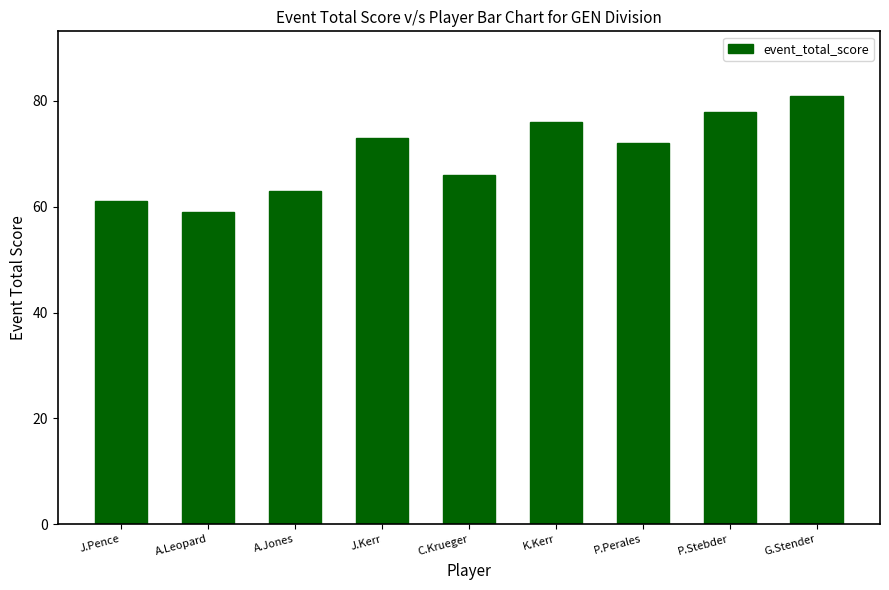

What is the difference between the maximum and minimum values?

22